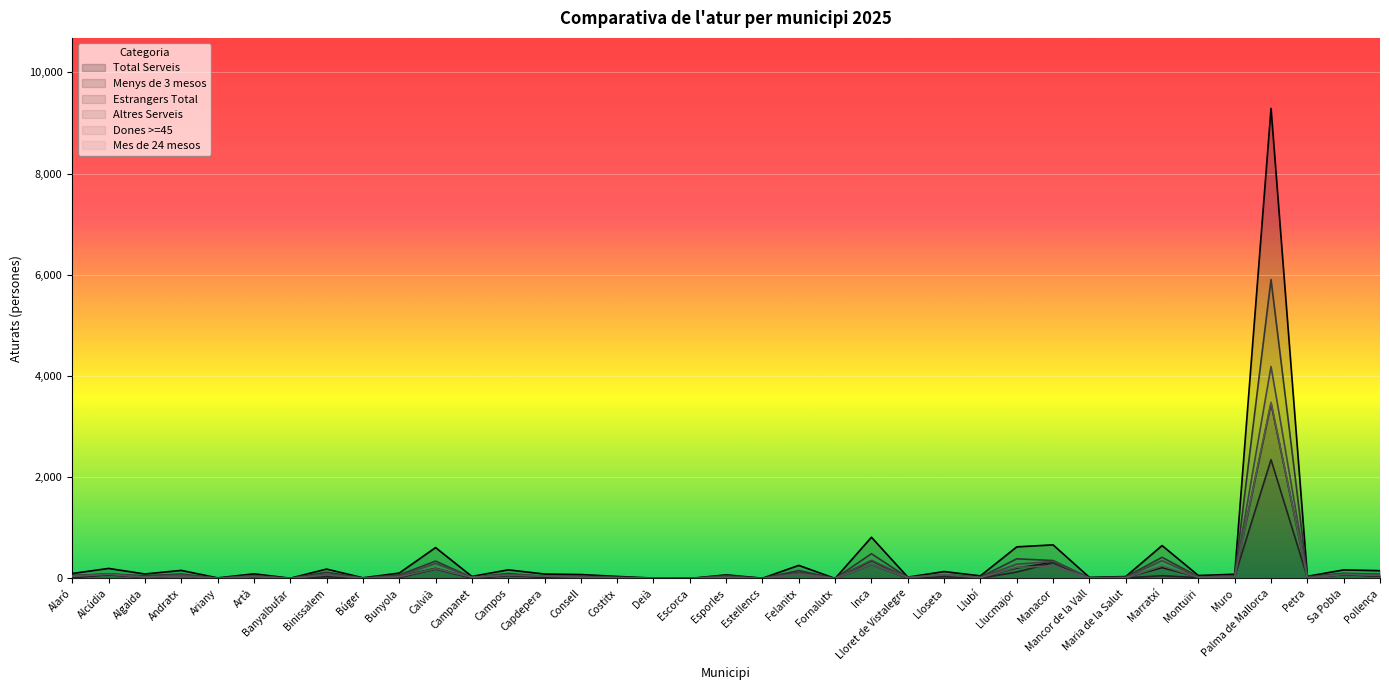

The Estrangers Total series shows 10 at Binissalem. True or false?

False